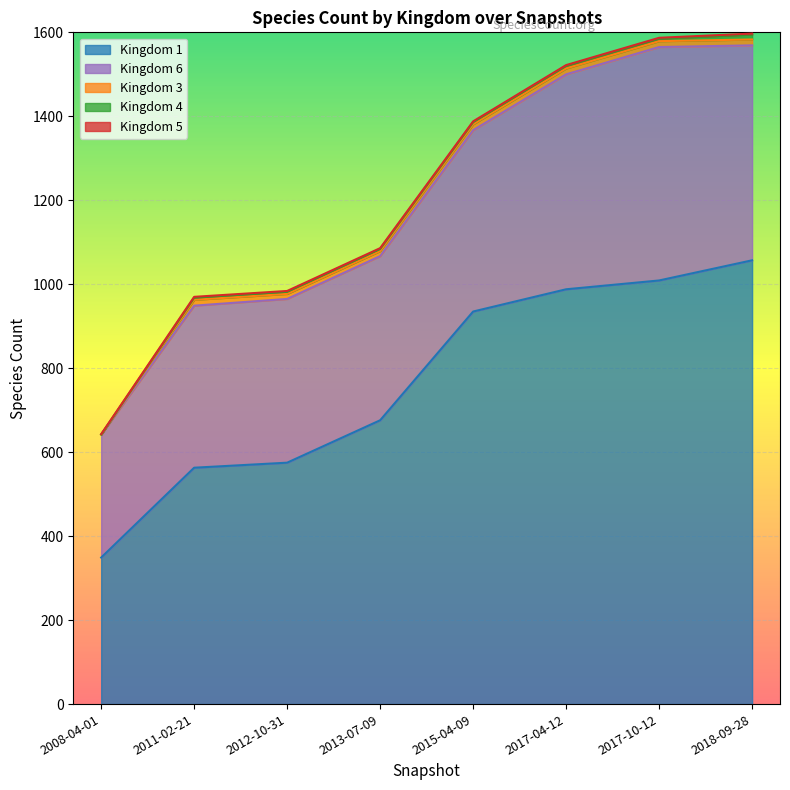

Which series has the widest spread of values?

1